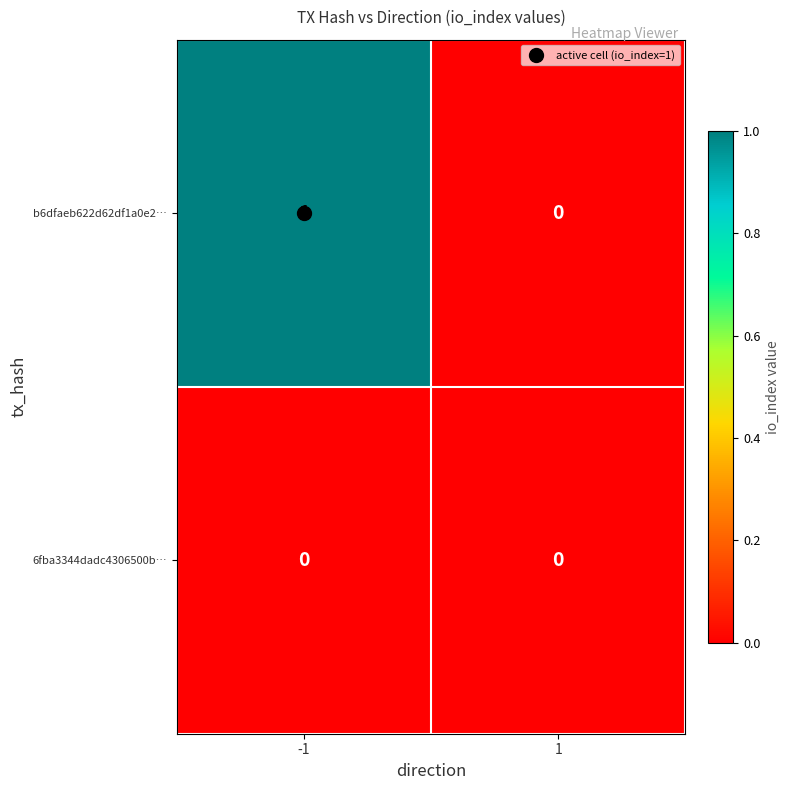

Is the value of b6dfaeb622d62df1a0e2… at -1 greater than the value of 6fba3344dadc4306500b… at 1?

Yes